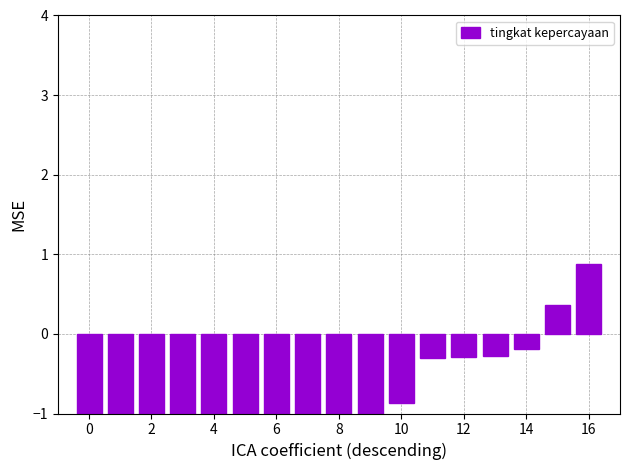

Between 12 and 16, which is larger?

16